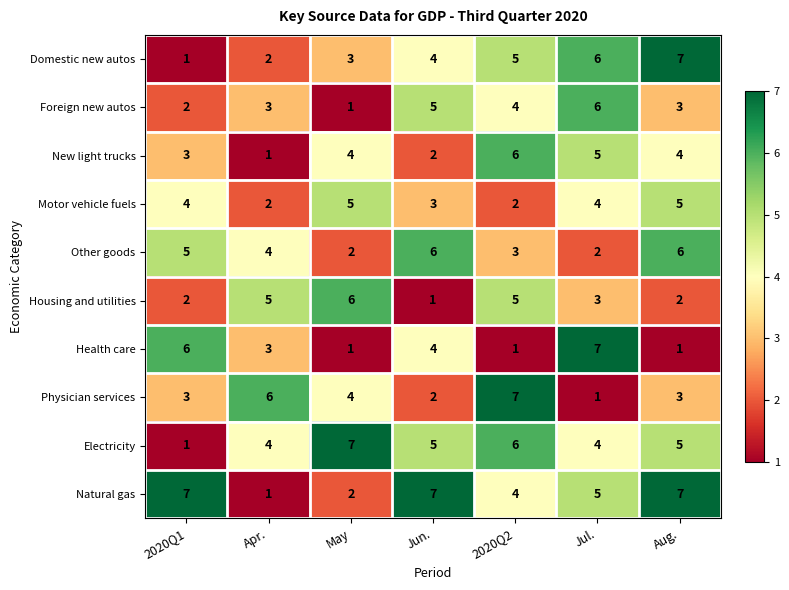

Is the value of Electricity at Aug. greater than the value of Foreign new autos at Apr.?

Yes